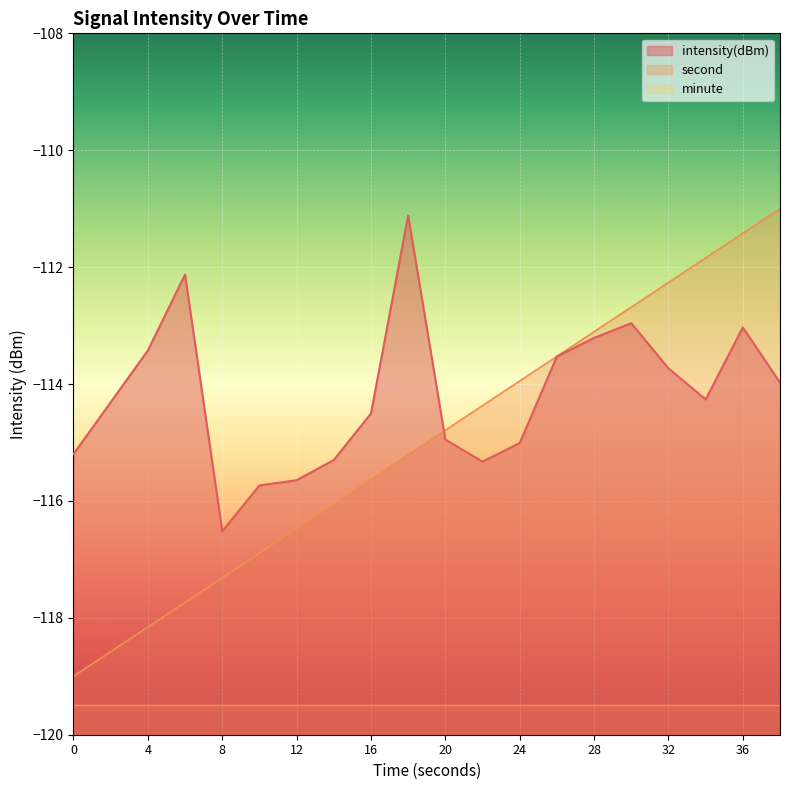

What is the value of the second point at the 14th from the left?

-113.5